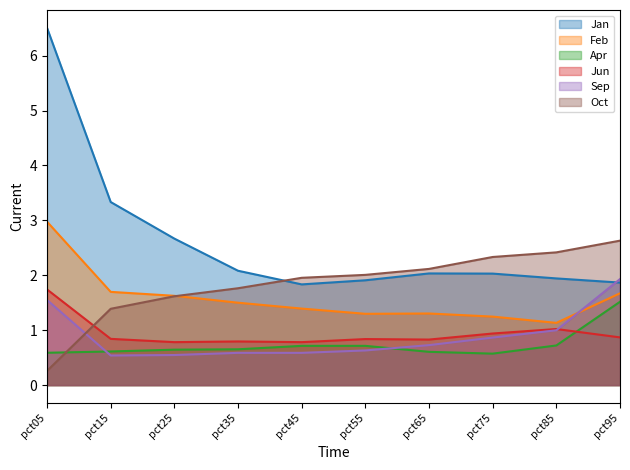

Between pct15 and pct95, which series saw the biggest shift?

Jan